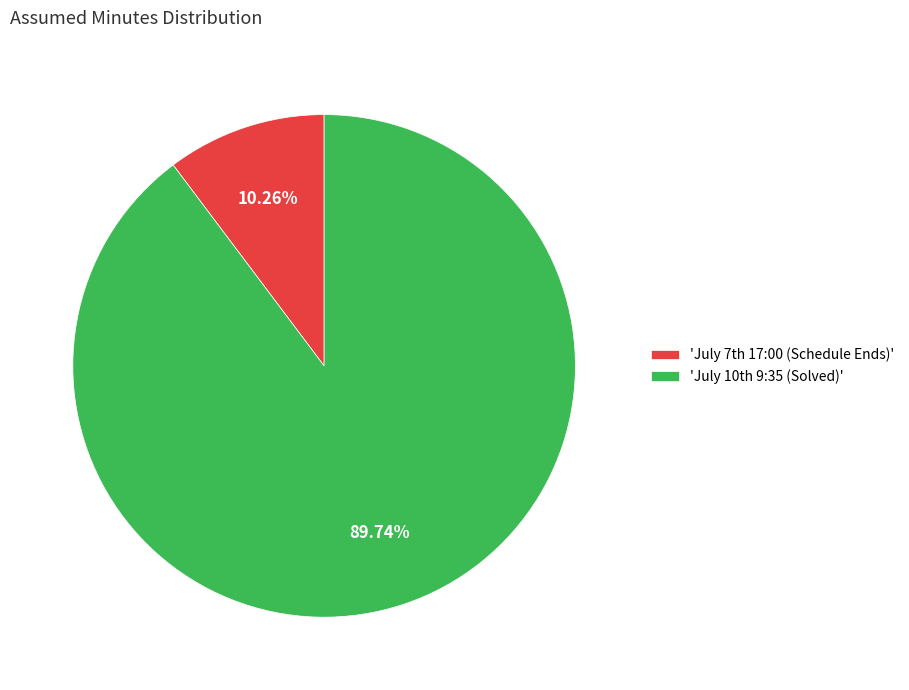

Rank the categories by value from lowest to highest.

'July 7th 17:00 (Schedule Ends)', 'July 10th 9:35 (Solved)'